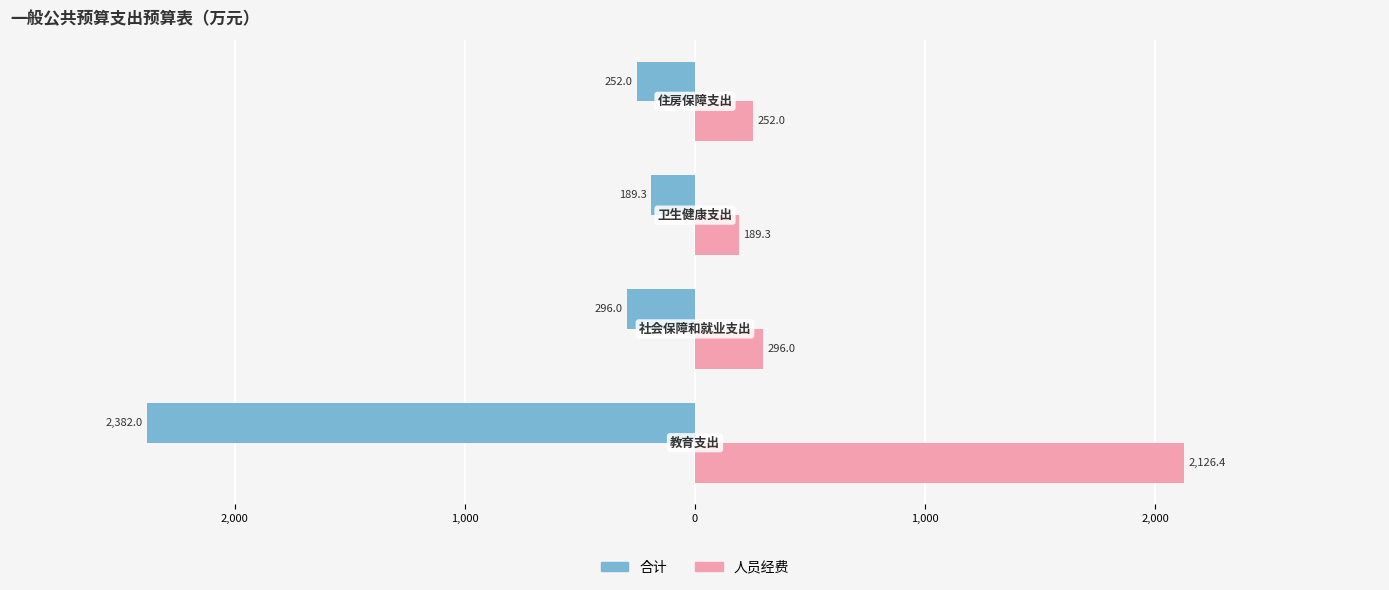

What are all the series names shown in the legend?

合计, 人员经费